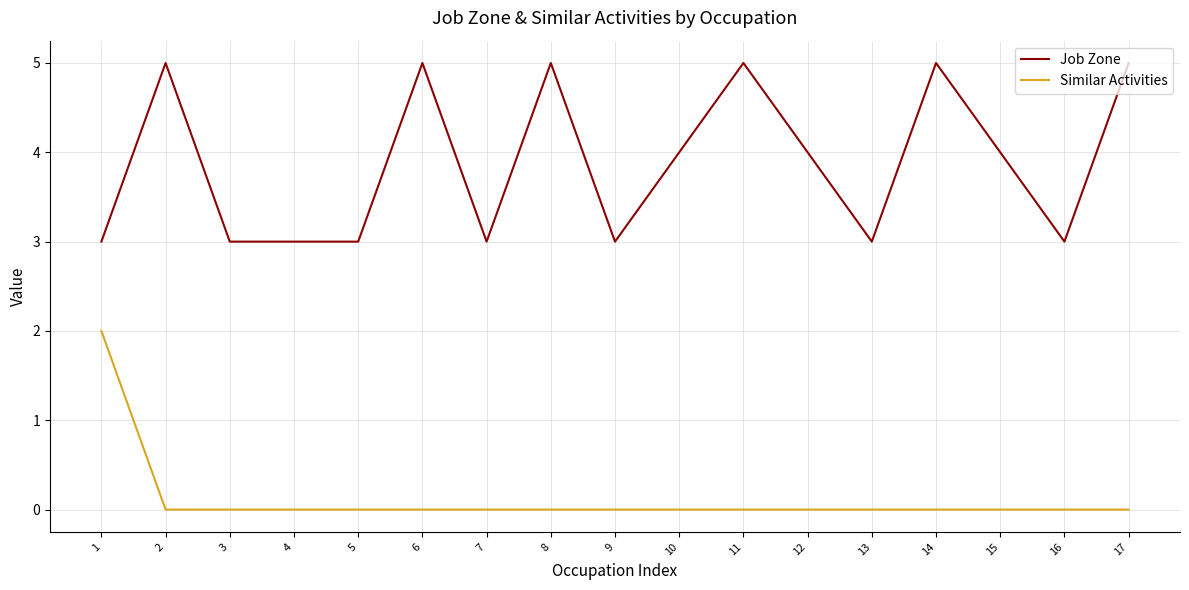

True or false: Similar Activities has a value of -1 at 4.

False